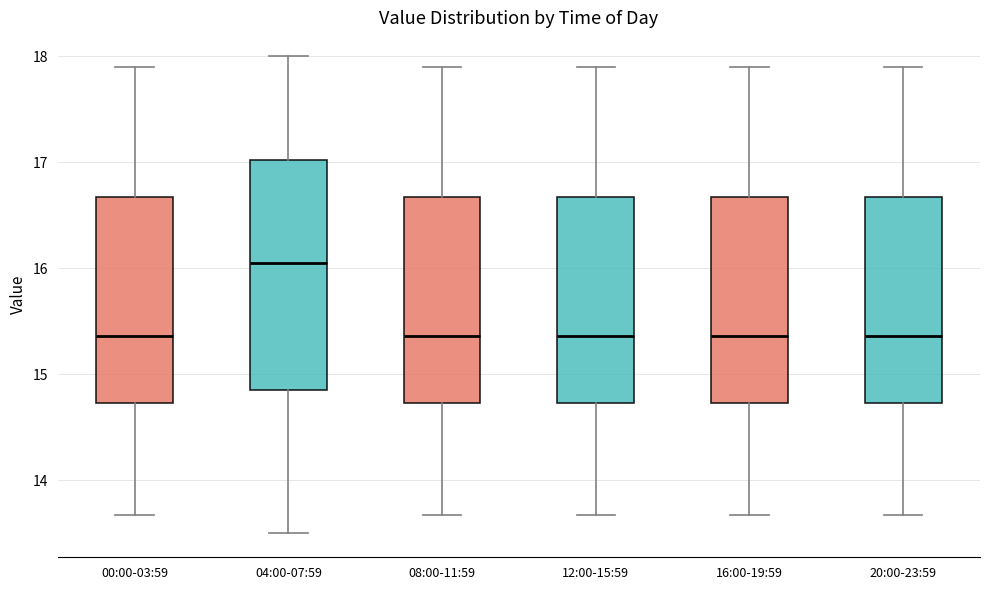

Reading left to right, read every box against the y-axis: the position of its median line, the range the box covers, and the ends of its whiskers. The values are not printed on the chart, so give them approximately, as read against the axis.

00:00-03:59: median 15.4, box 14.7 to 16.7, whiskers 13.7 to 17.9
04:00-07:59: median 16.1, box 14.9 to 17.0, whiskers 13.5 to 18.0
08:00-11:59: median 15.4, box 14.7 to 16.7, whiskers 13.7 to 17.9
12:00-15:59: median 15.4, box 14.7 to 16.7, whiskers 13.7 to 17.9
16:00-19:59: median 15.4, box 14.7 to 16.7, whiskers 13.7 to 17.9
20:00-23:59: median 15.4, box 14.7 to 16.7, whiskers 13.7 to 17.9